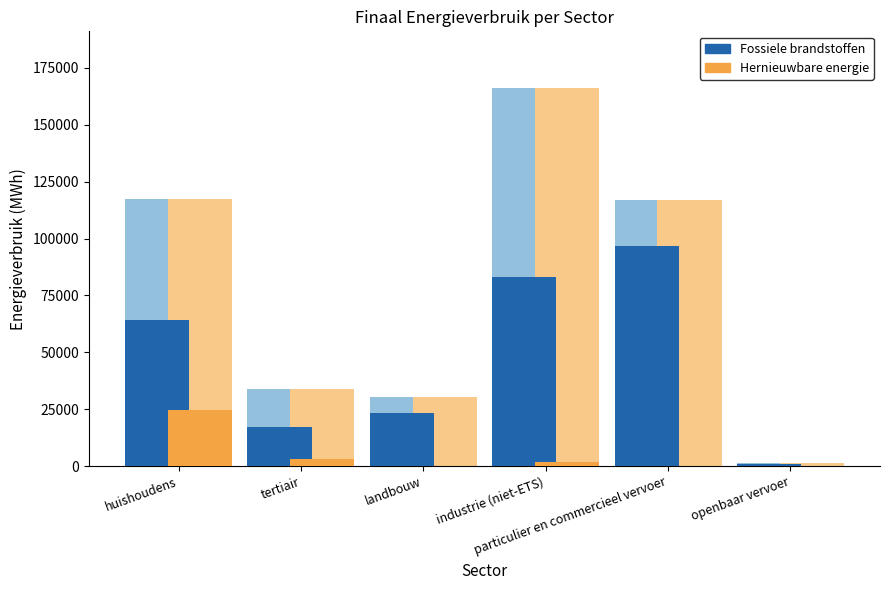

At which label is Totaal energieverbruik closest to 83648?

particulier en commercieel vervoer